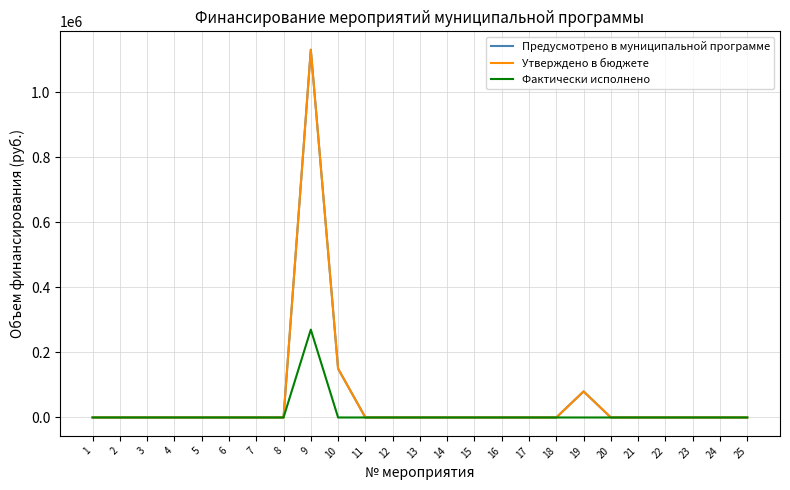

Does the chart display data point markers on the line(s)?

No